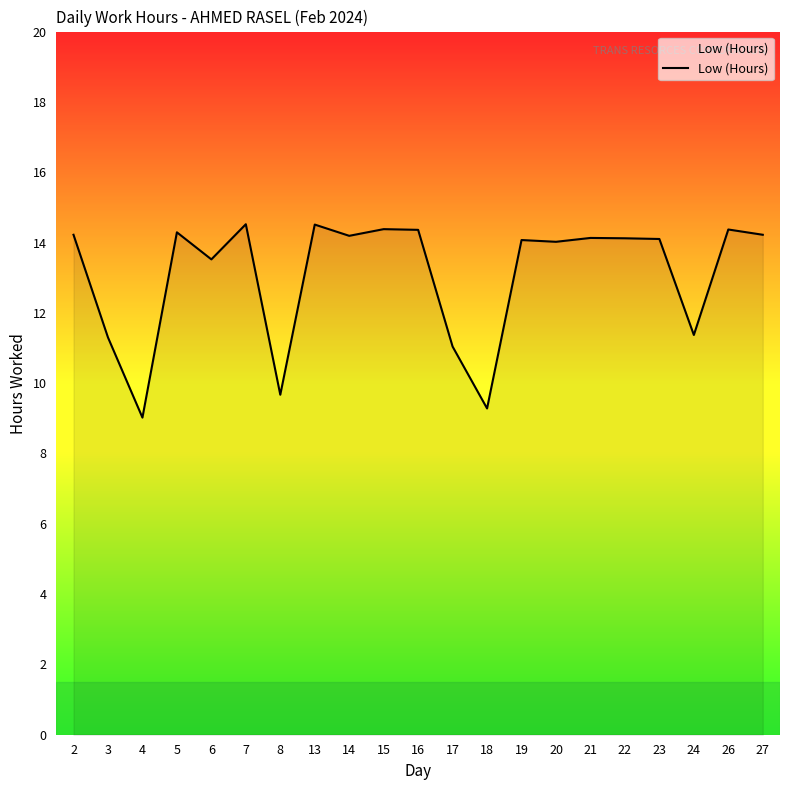

How many series are shown in this chart?

1